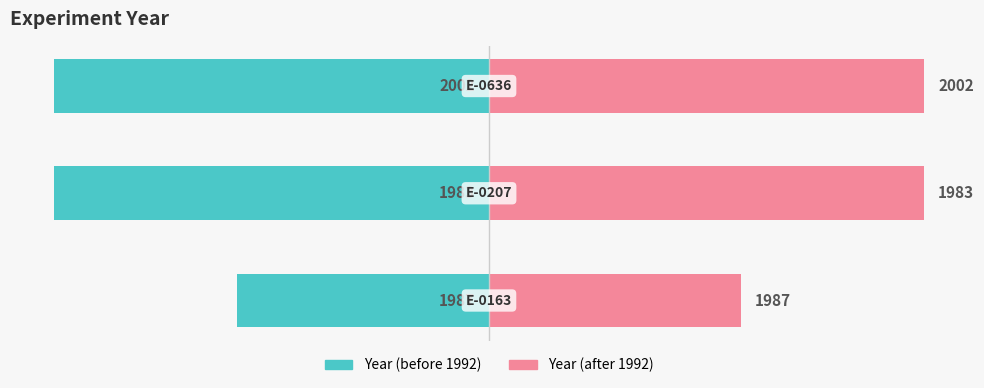

Which series has the largest total across all categories?

Year (after 1992)